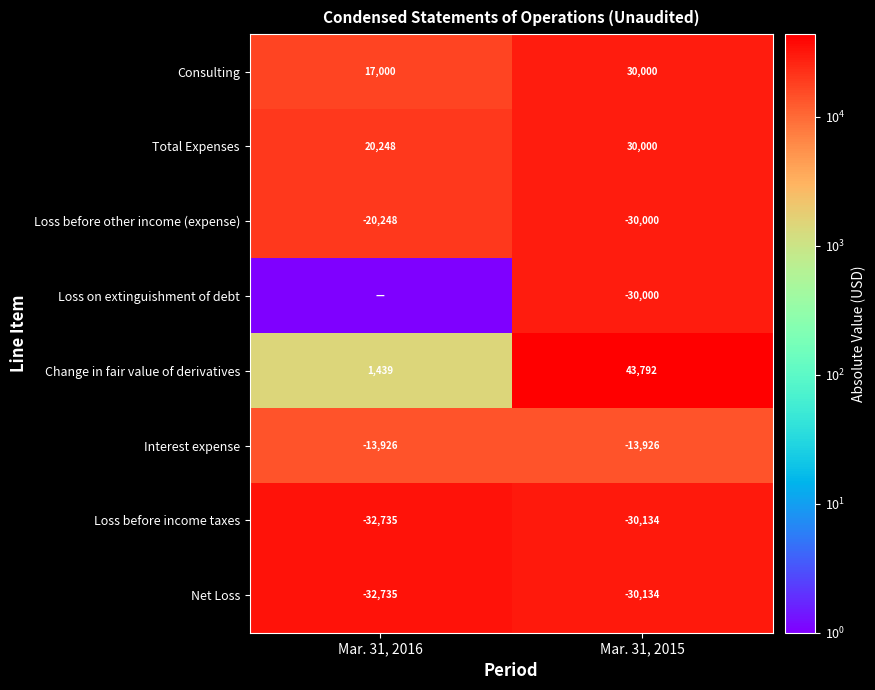

How many values in the Total Expenses series are below 30000?

1